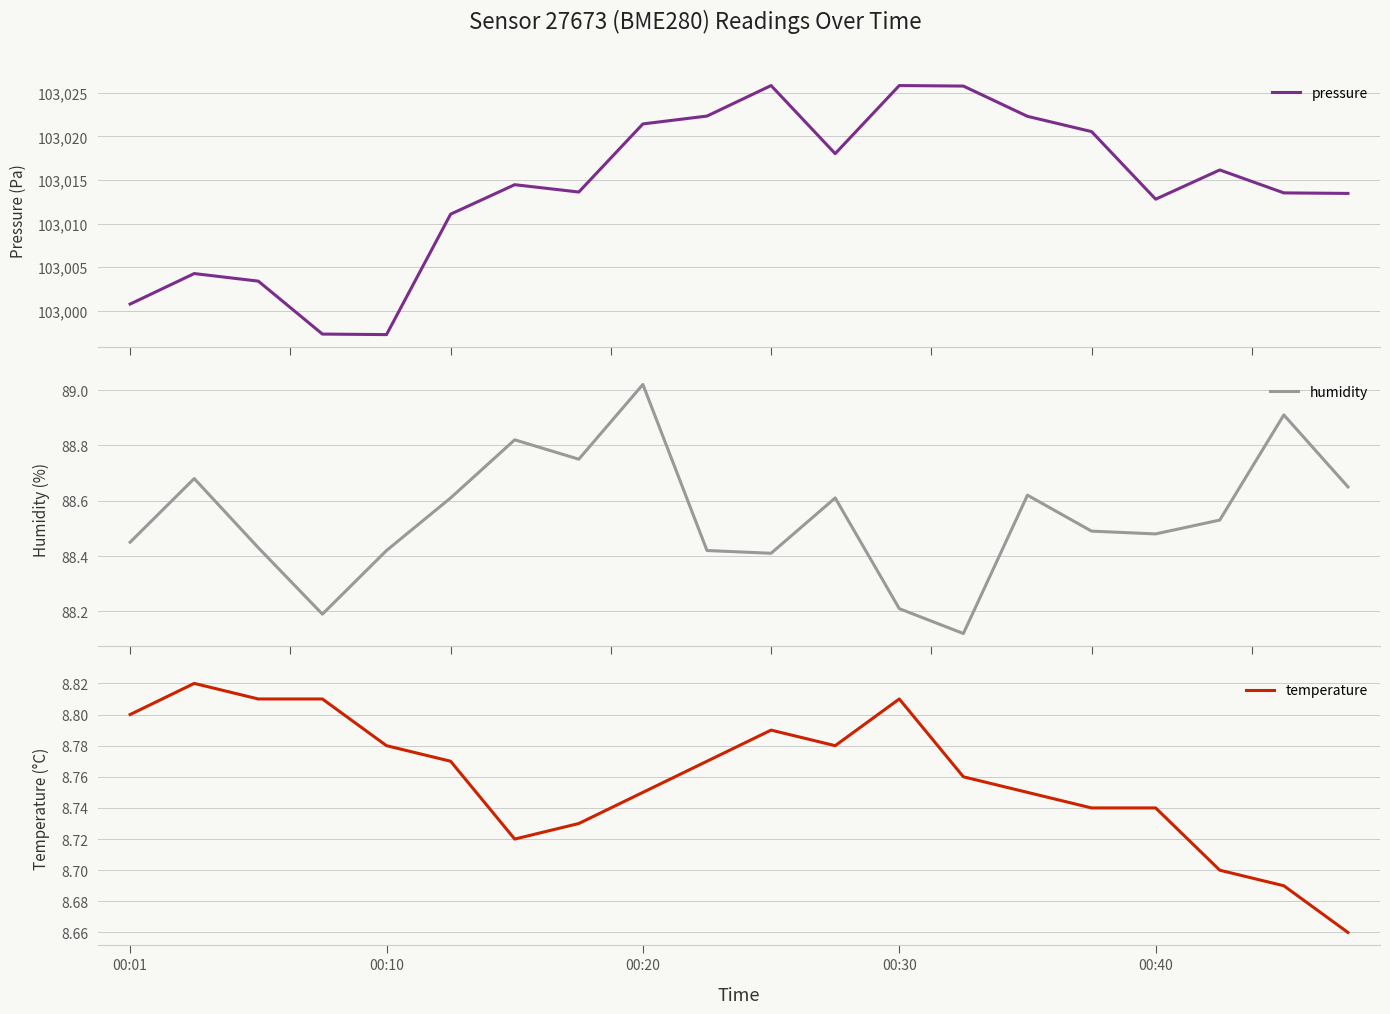

What is the highest value of the pressure series?

103025.8